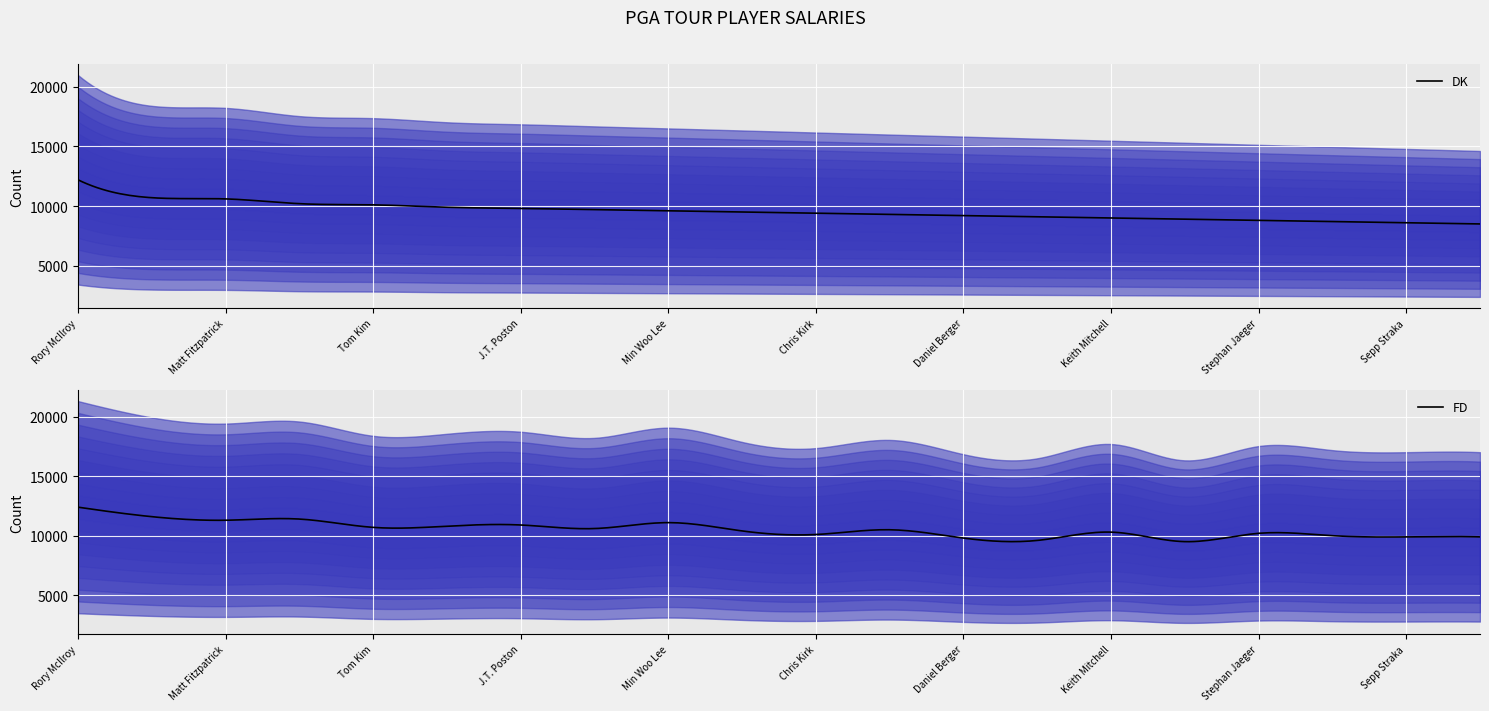

What are all the series names shown in the legend?

DK, FD